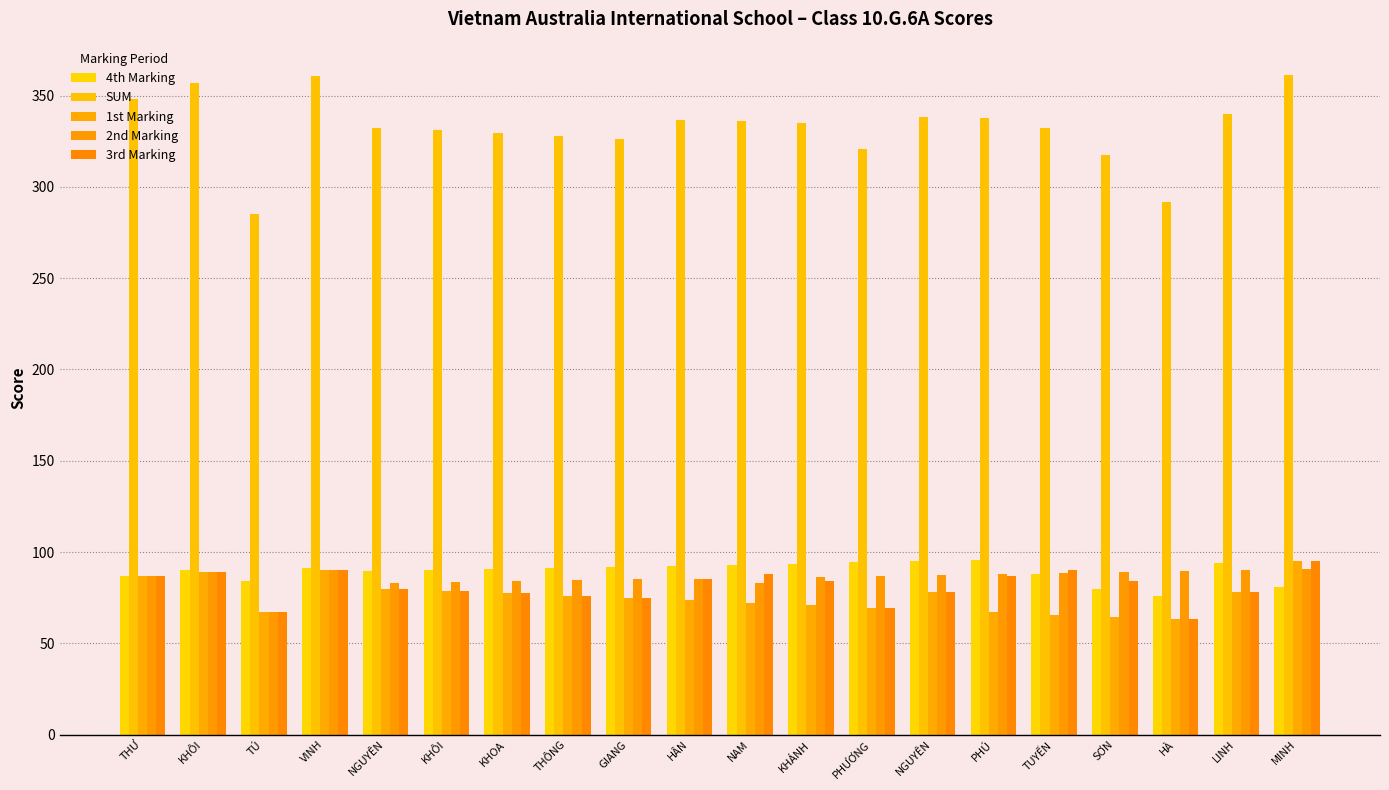

The value of 2nd Marking at MINH is 144.4. True or false?

False